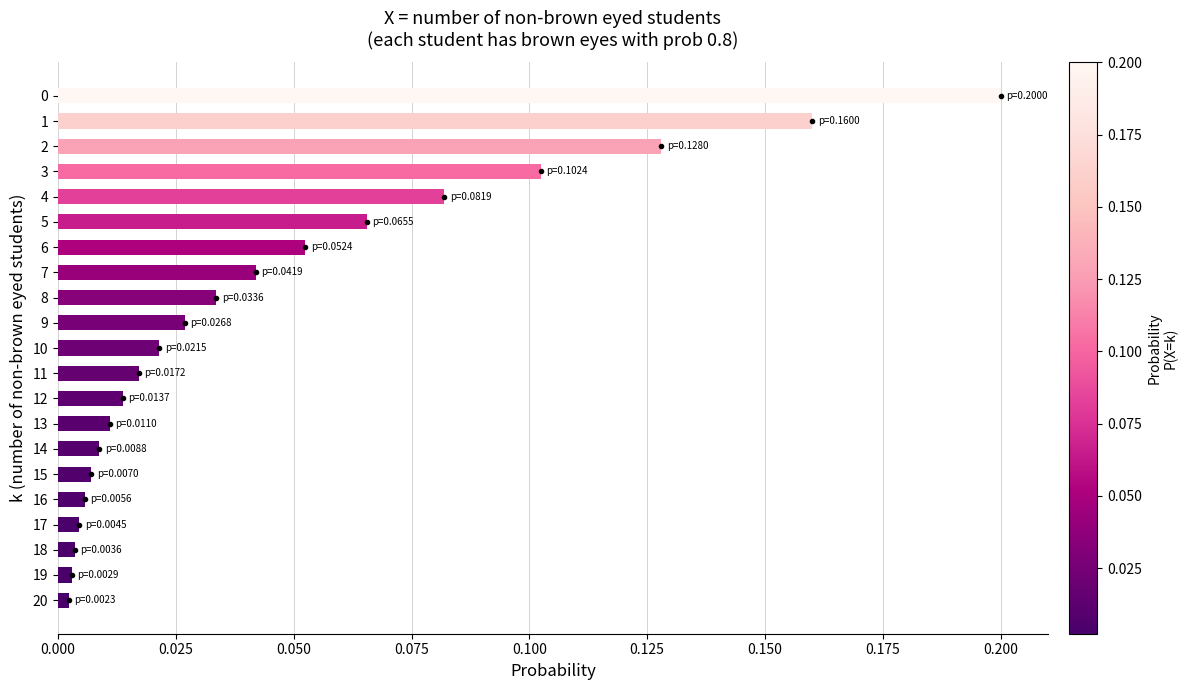

True or false: the data shows 0.0 at 6.

False